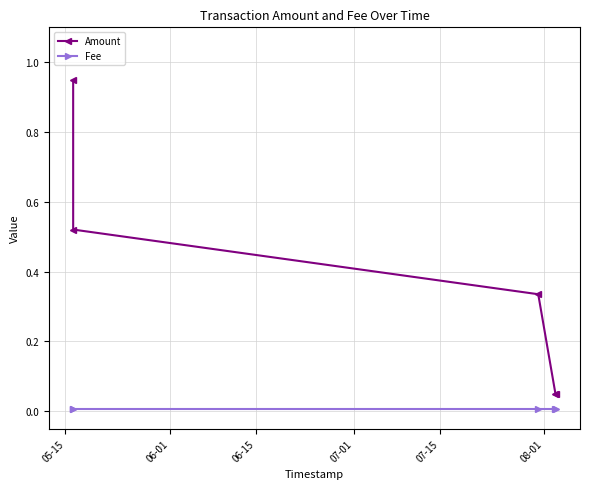

Which series has the largest total across all categories?

Amount